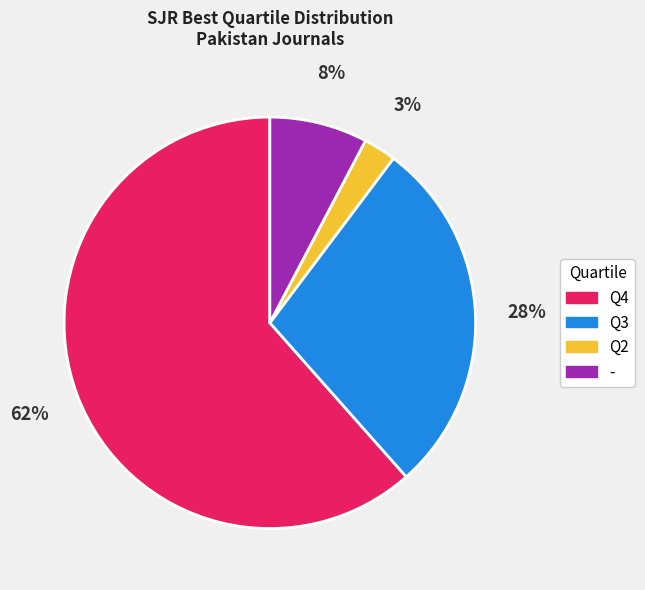

Count the number of slices in the pie.

4